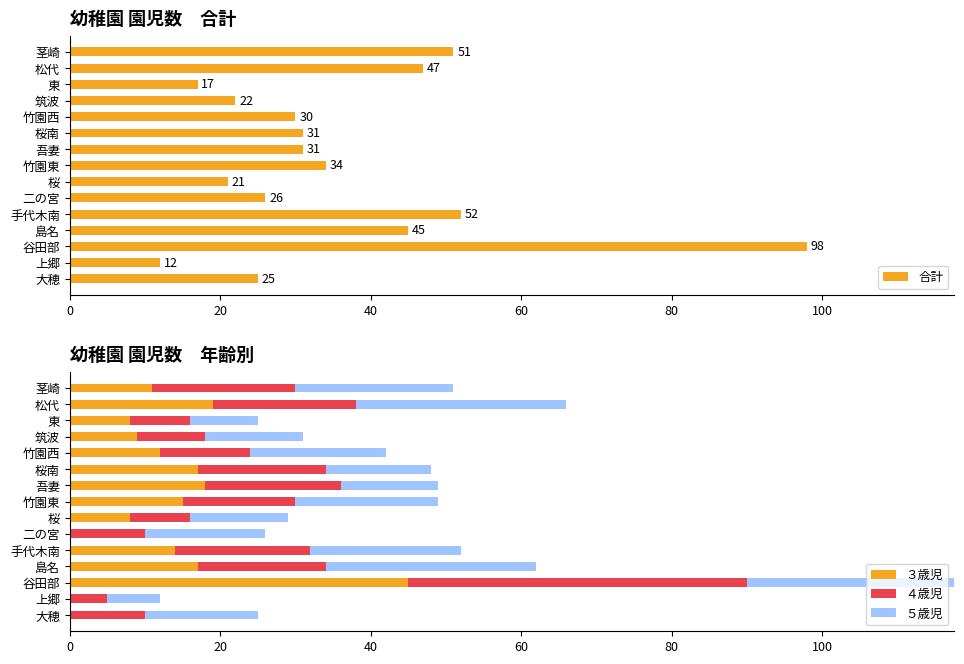

At which label is 合計 closest to 55?

手代木南